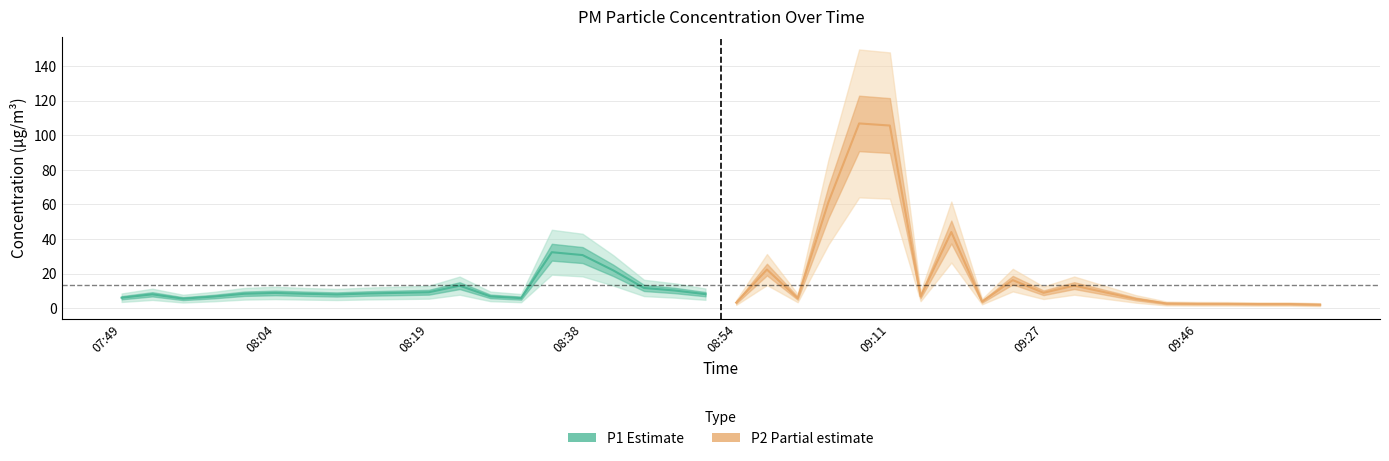

True or false: P2 (Partial estimate) has a value of 4.8 at 08:54.

False